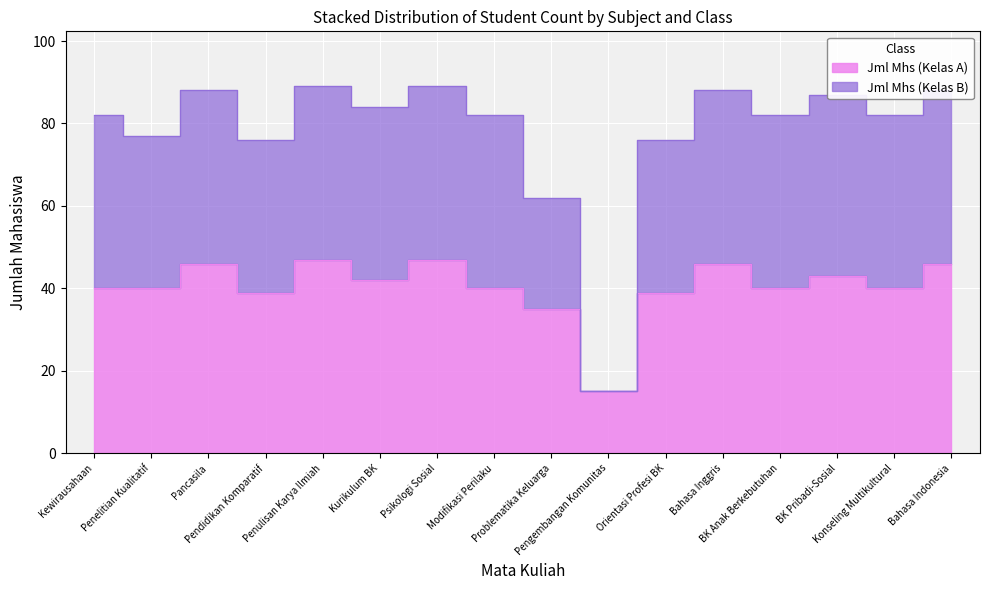

List the labels in order of Jml Mhs (Kelas A) value, largest first.

Penulisan Karya Ilmiah, Psikologi Sosial, Pancasila, Bahasa Inggris, Bahasa Indonesia, BK Pribadi-Sosial, Kurikulum BK, Kewirausahaan, Penelitian Kualitatif, Modifikasi Perilaku, BK Anak Berkebutuhan, Konseling Multikultural, Pendidikan Komparatif, Orientasi Profesi BK, Problematika Keluarga, Pengembangan Komunitas